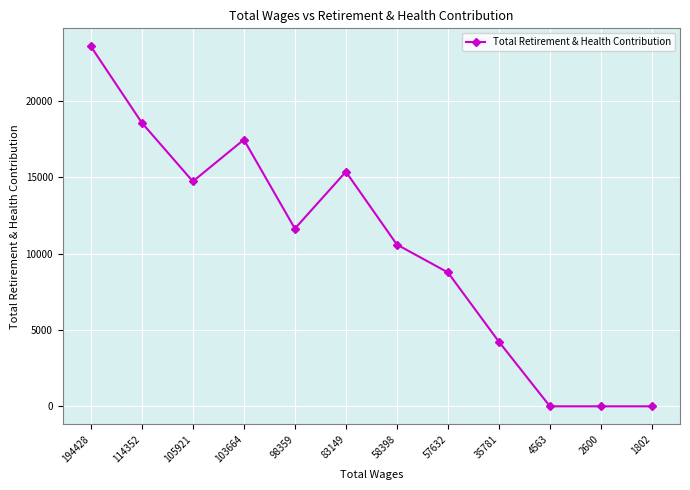

True or false: the data shows 0 at 4563.

True